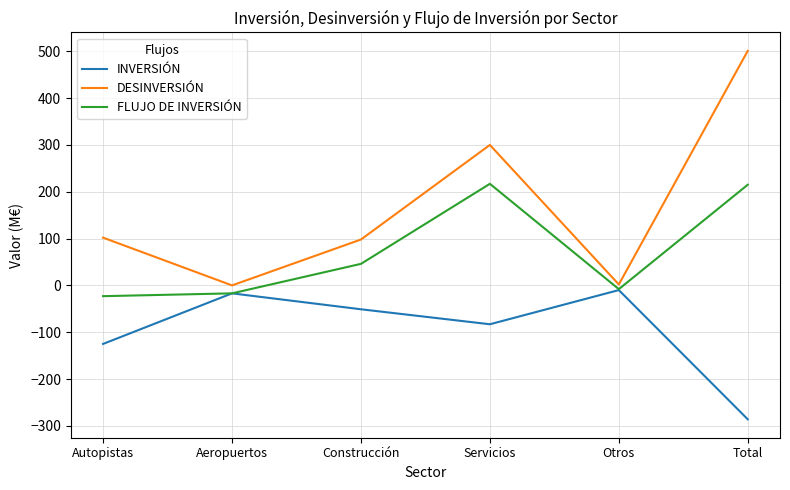

How many lines are shown in the chart?

3